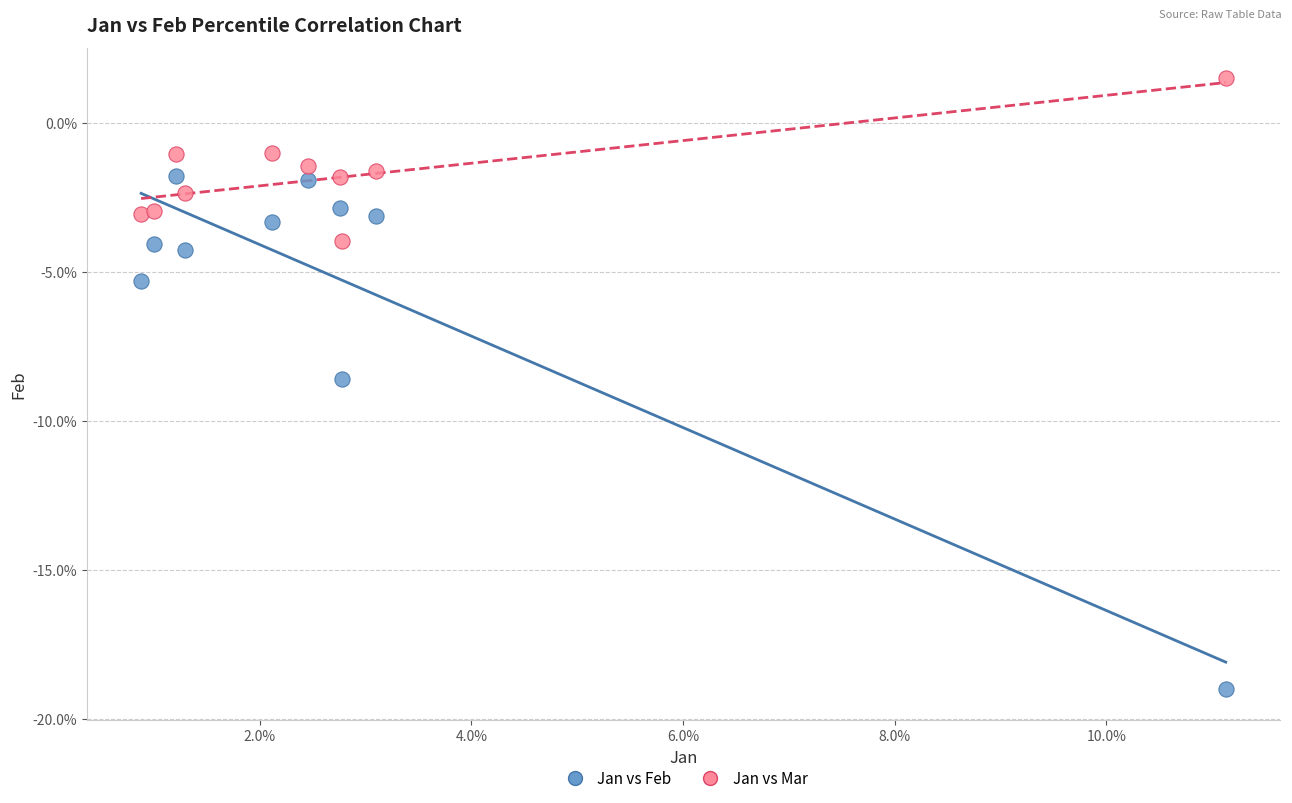

What are all the series names shown in the legend?

Jan vs Feb, Jan vs Mar